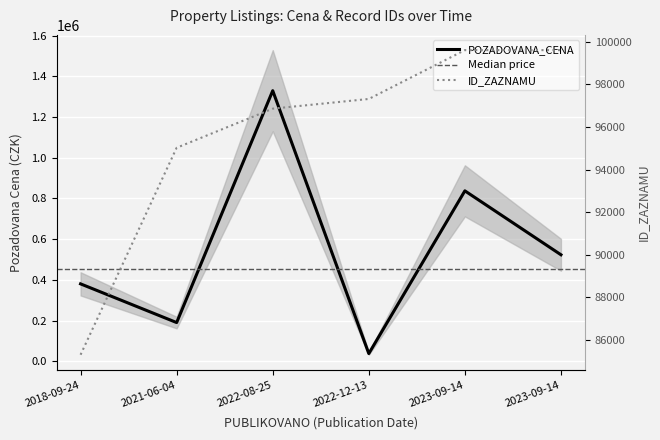

After their last crossing, which series has the higher values: POZADOVANA_CENA or ID_ZAZNAMU?

POZADOVANA_CENA